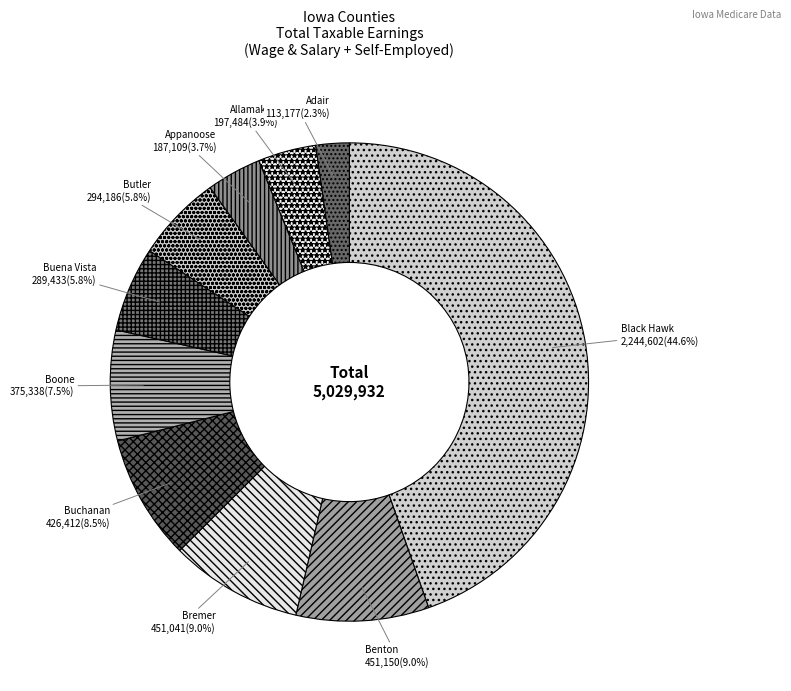

What is the largest slice in the pie chart?

Black Hawk